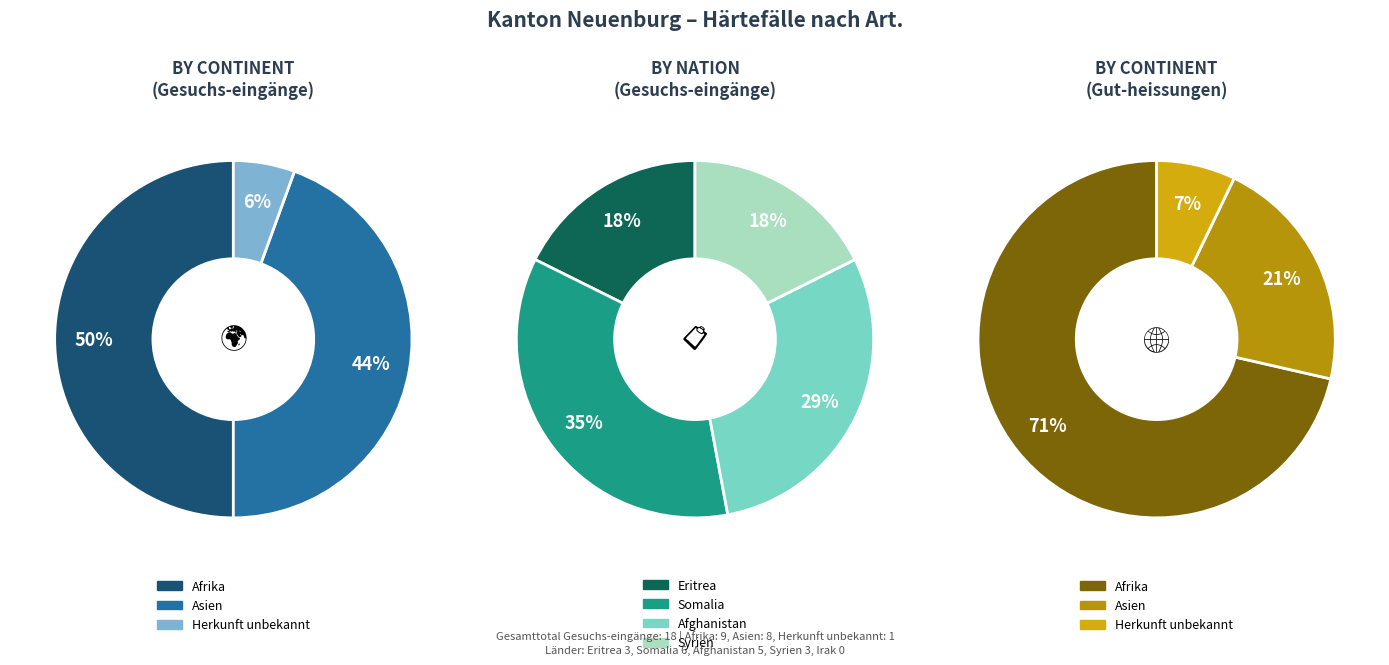

The Asien slice represents 56% of the pie. True or false?

False